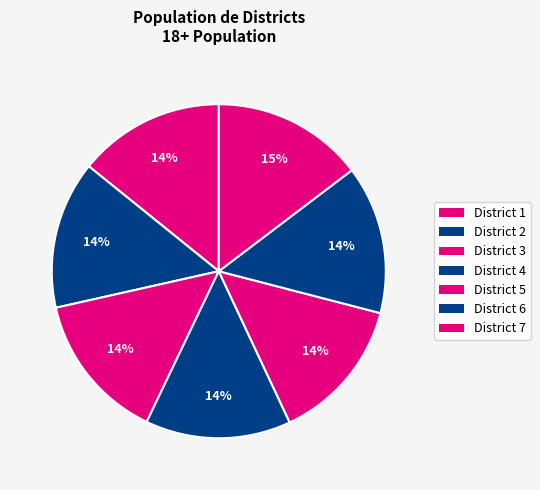

How many segments does this pie chart have?

7